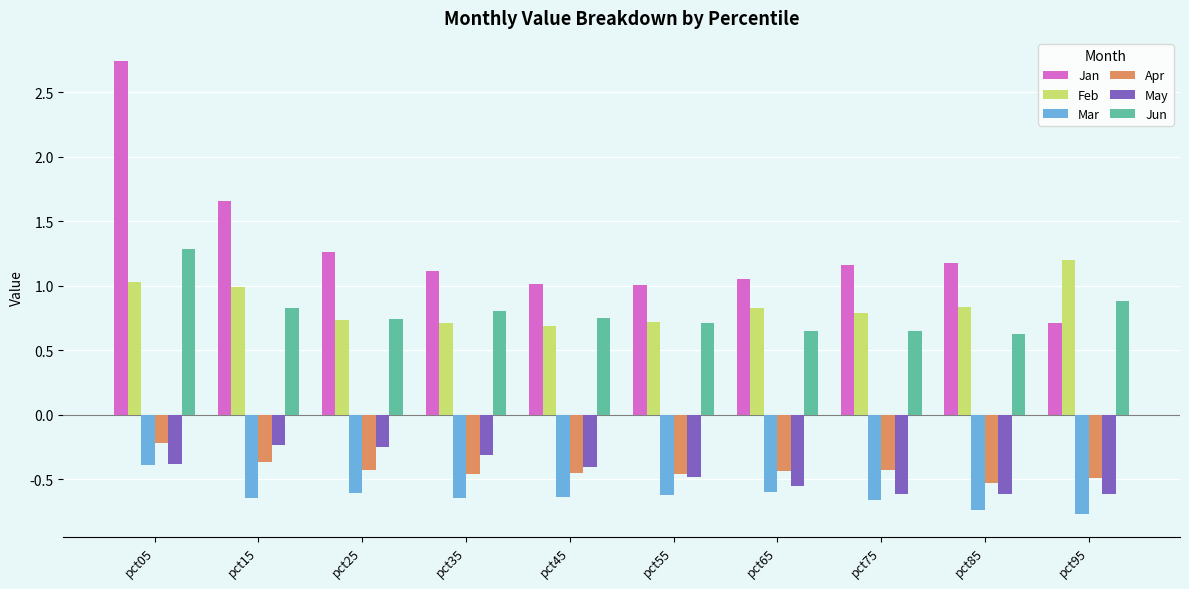

True or false: May has a value of -0.5 at pct55.

True